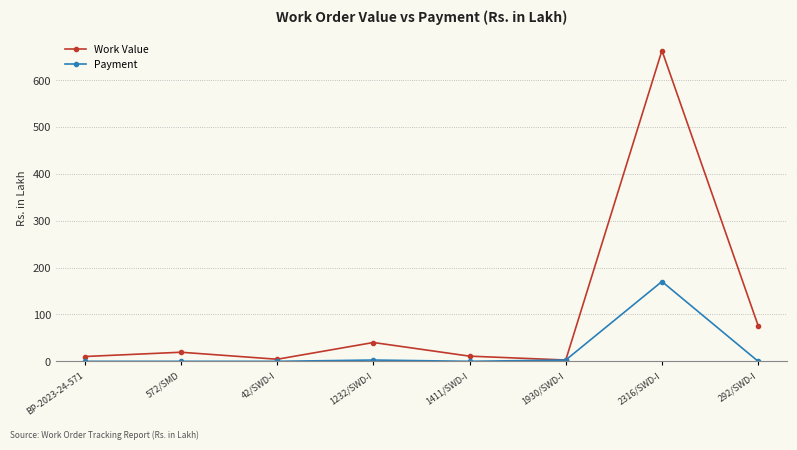

At which label does Work Value reach its peak?

2316/SWD-I